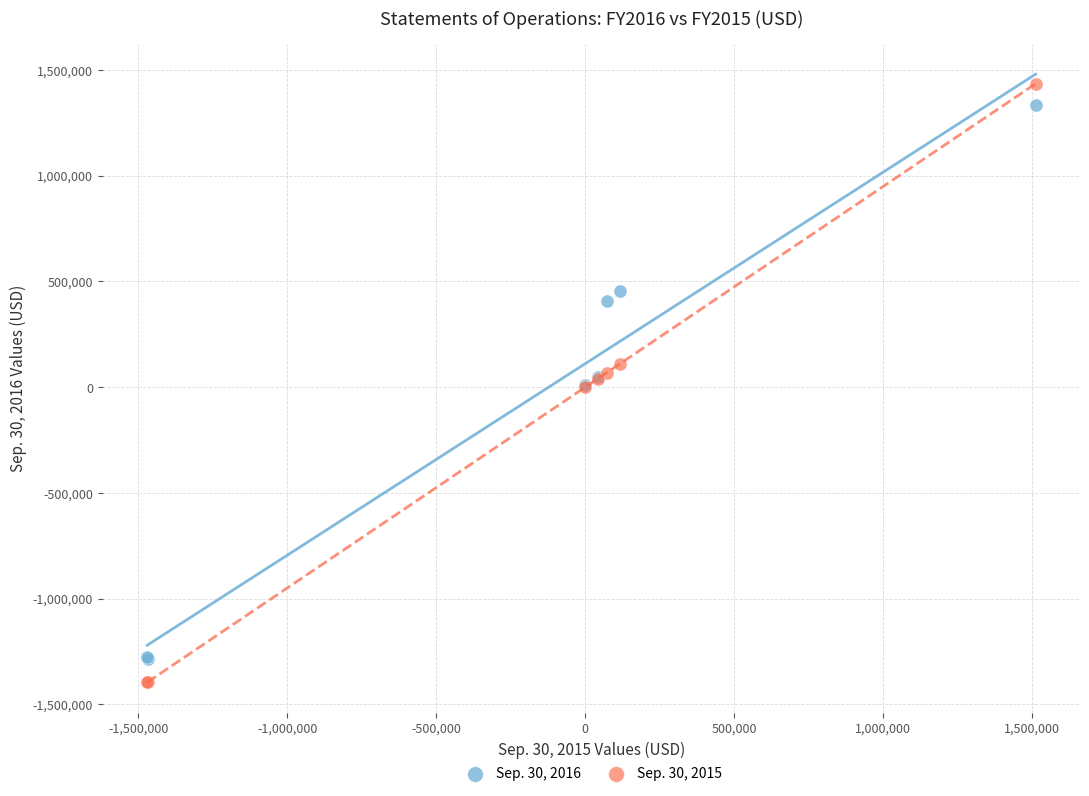

What are all the series names shown in the legend?

Sep. 30, 2016, Sep. 30, 2015